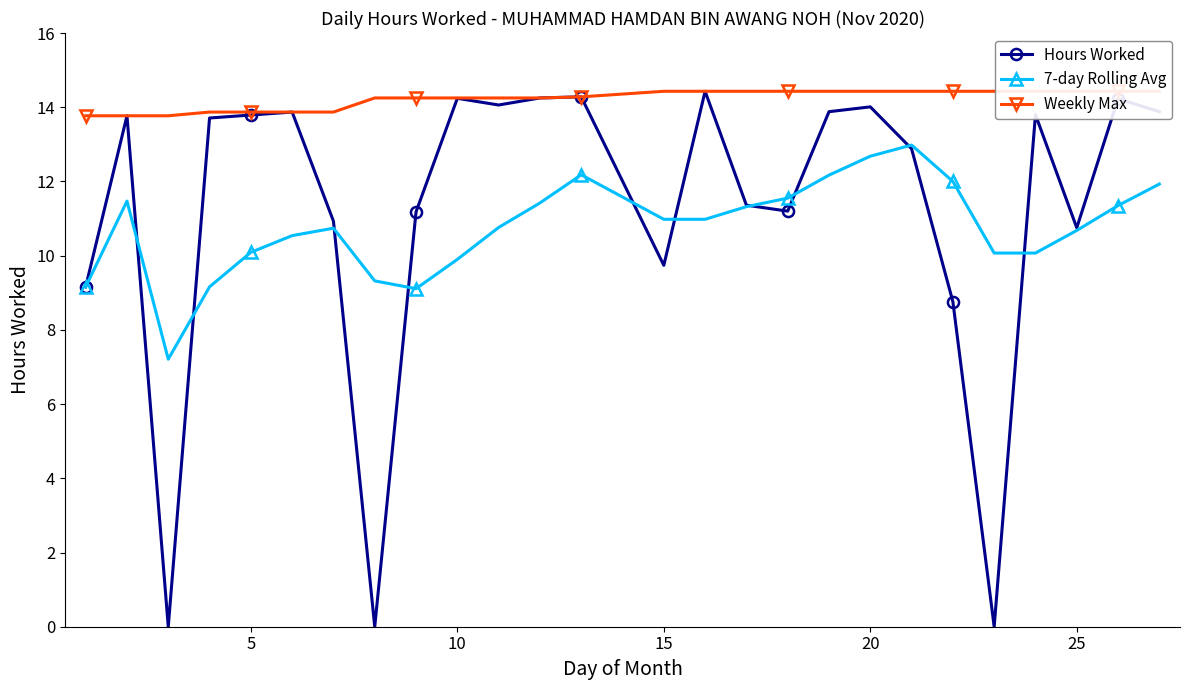

In Hours Worked, how many points are higher than both neighbors (excluding endpoints)?

8